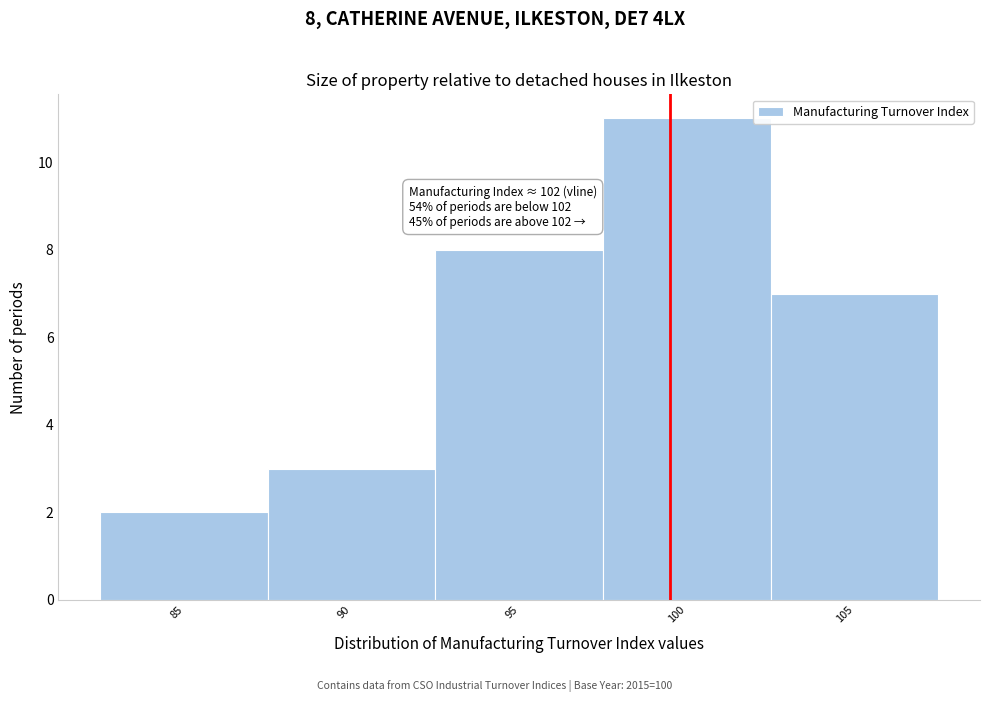

Reading left to right, transcribe all the data shown in this chart.

85=2	90=3	95=8	100=11	105=7